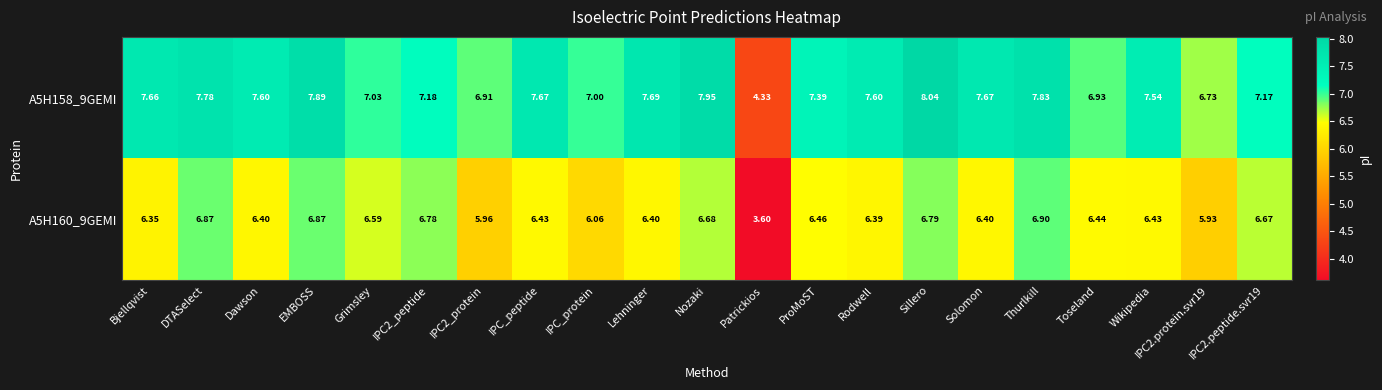

Where does the A5H160_9GEMI series first go above 6?

Bjellqvist